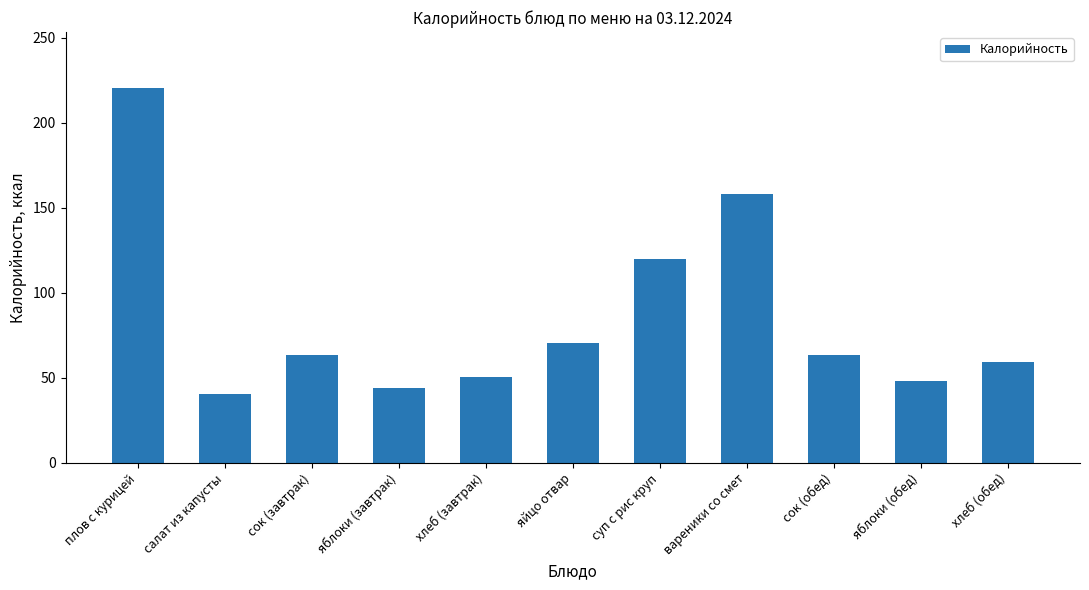

What is the sum of the values at плов с курицей and вареники со смет?

378.6